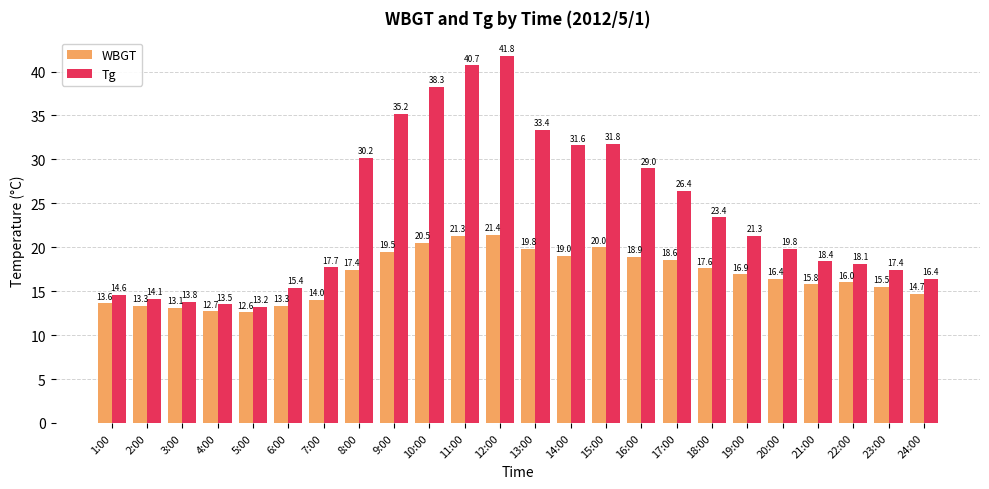

Which series has the widest spread of values?

Tg